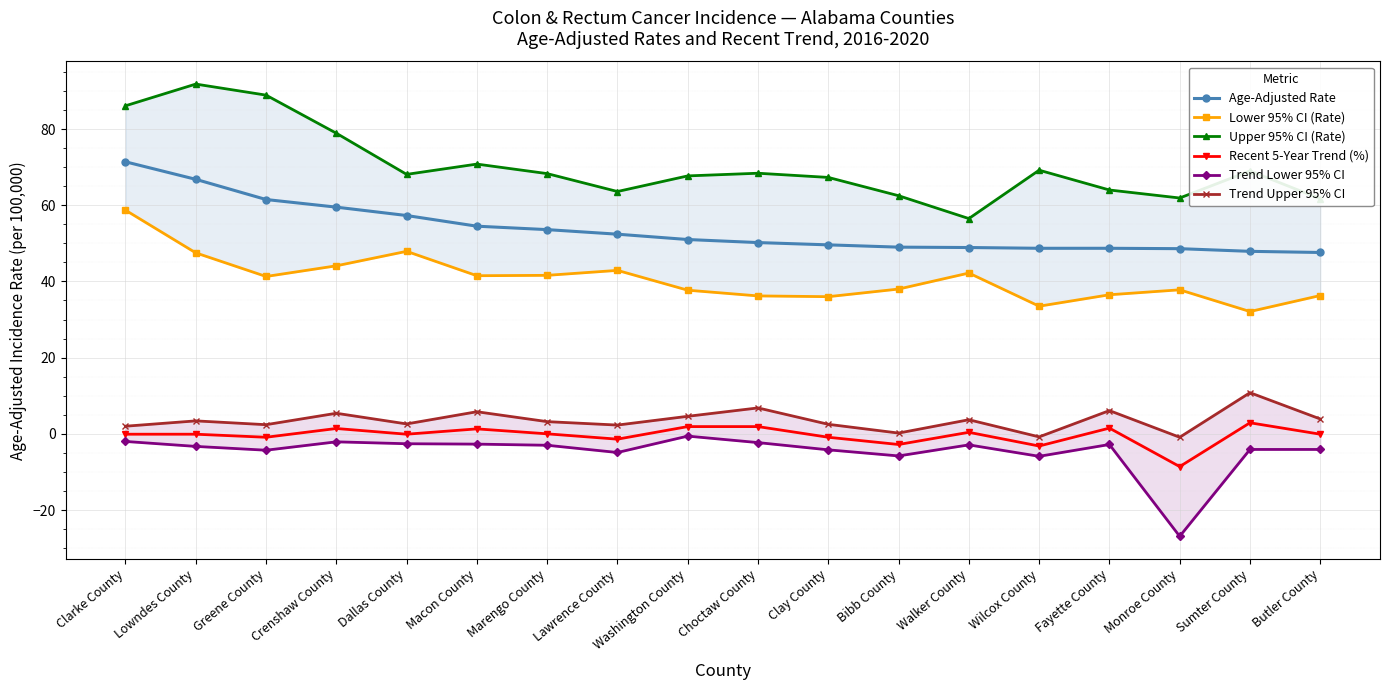

Where does the Age-Adjusted Rate series first go above 51?

Clarke County